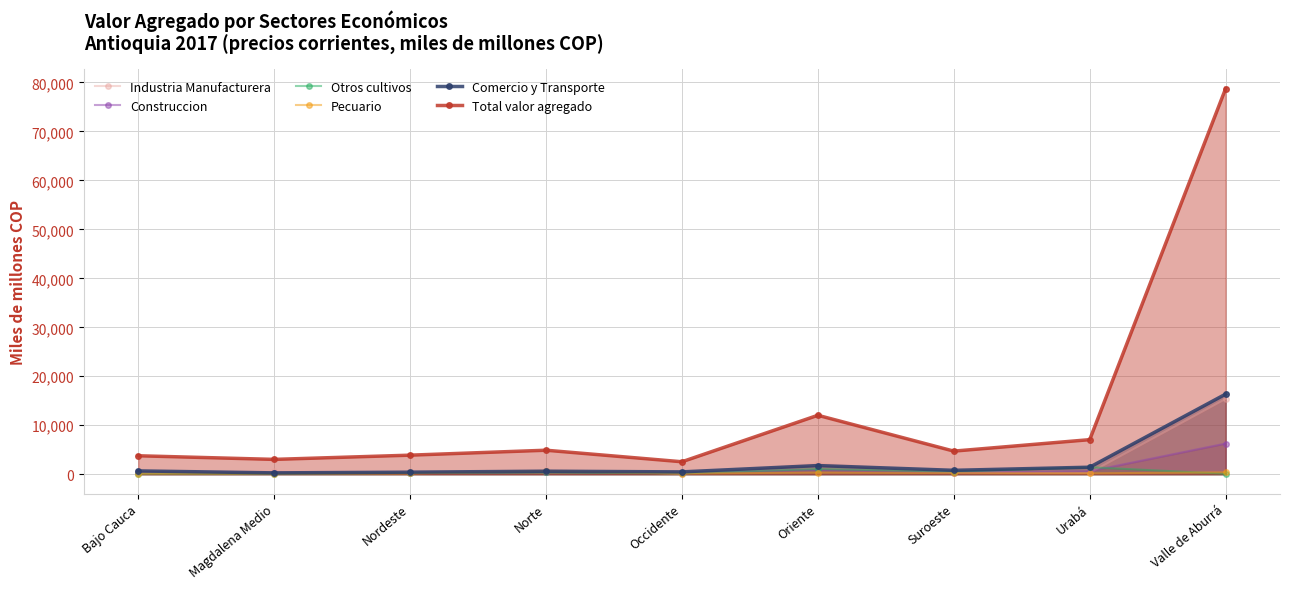

At Magdalena Medio, list the series in order from largest to smallest.

Total valor agregado, Industria Manufacturera, Construccion, Comercio y Transporte, Pecuario, Otros cultivos